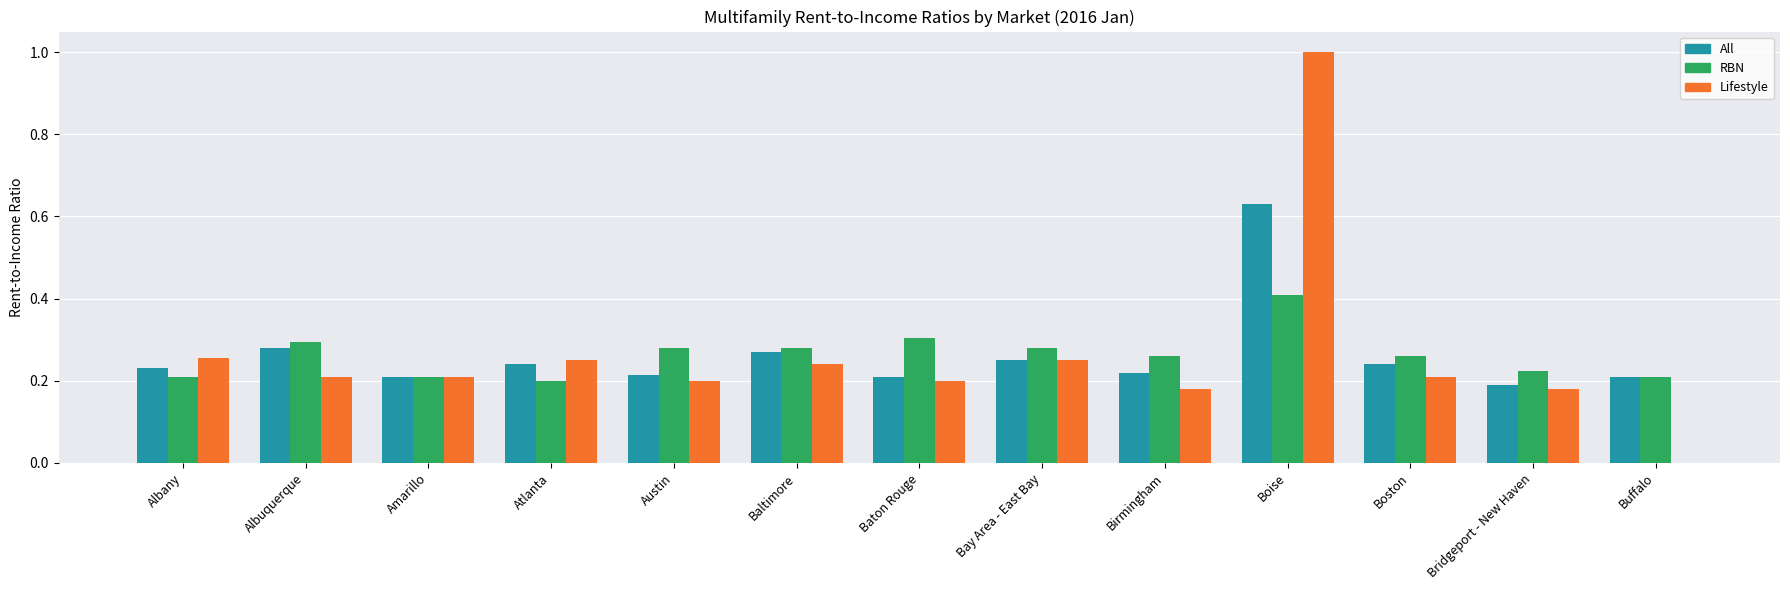

What is the highest value of the RBN series?

0.4